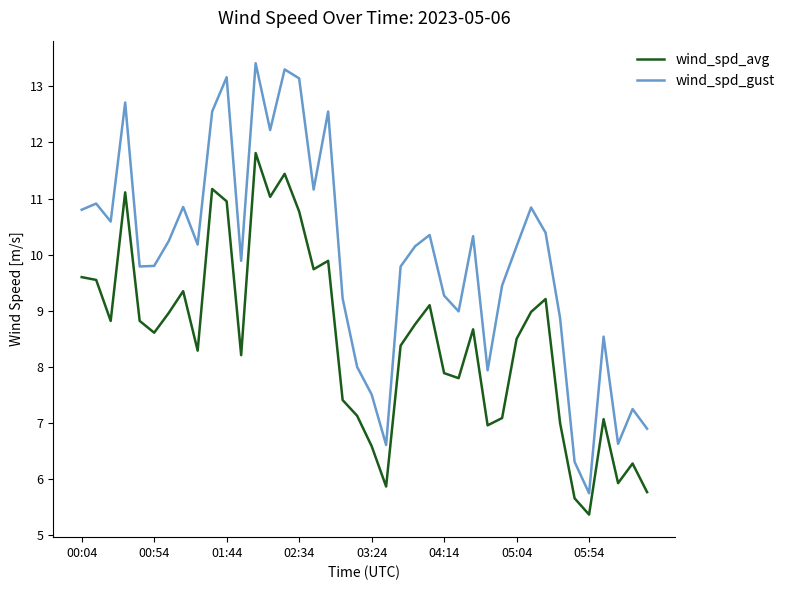

List the series in order of their peak value, highest first.

wind_spd_gust, wind_spd_avg